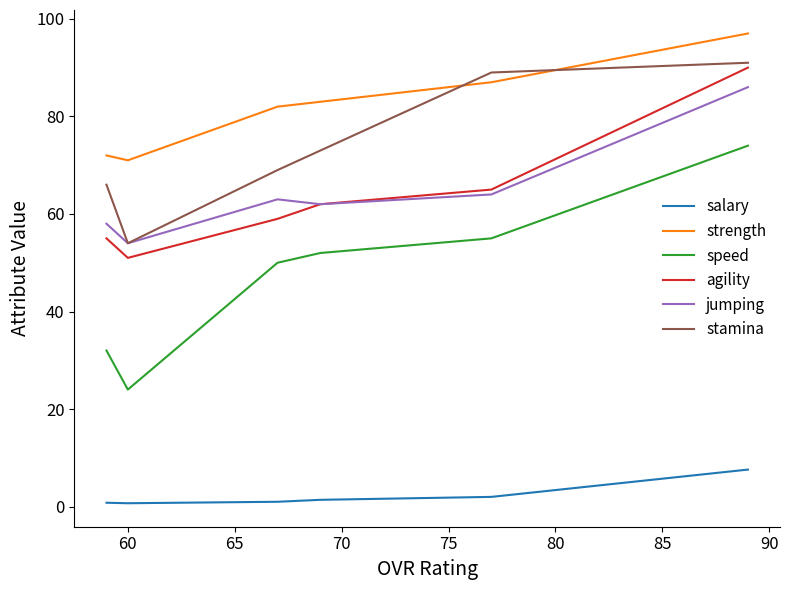

What is the difference between the agility values at 65 and 70?

3.0